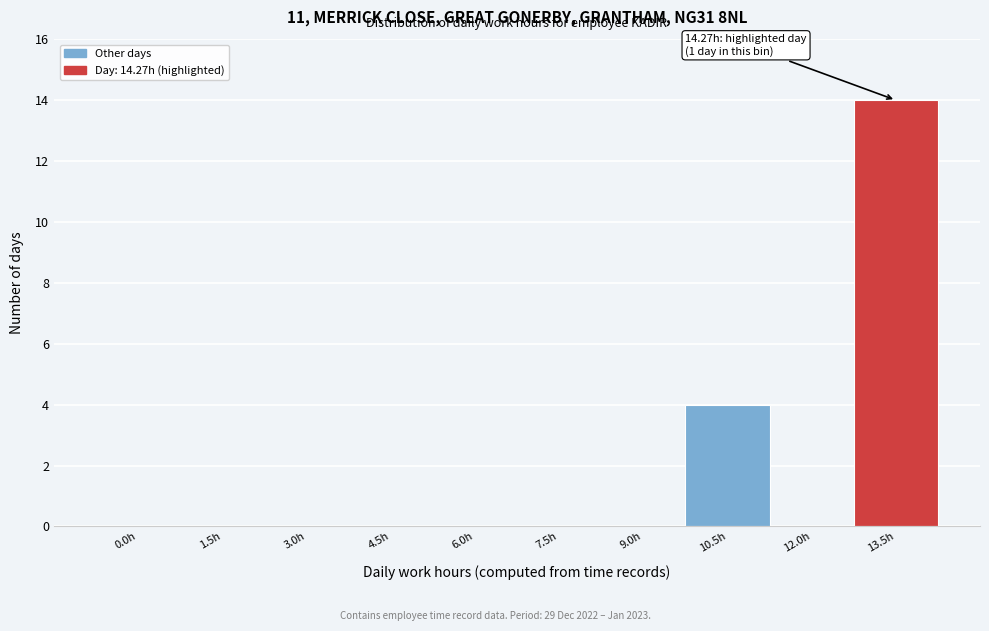

Reading right to left, what are all the values shown in this chart?

13.5h=14	12.0h=0	10.5h=4	9.0h=0	7.5h=0	6.0h=0	4.5h=0	3.0h=0	1.5h=0	0.0h=0